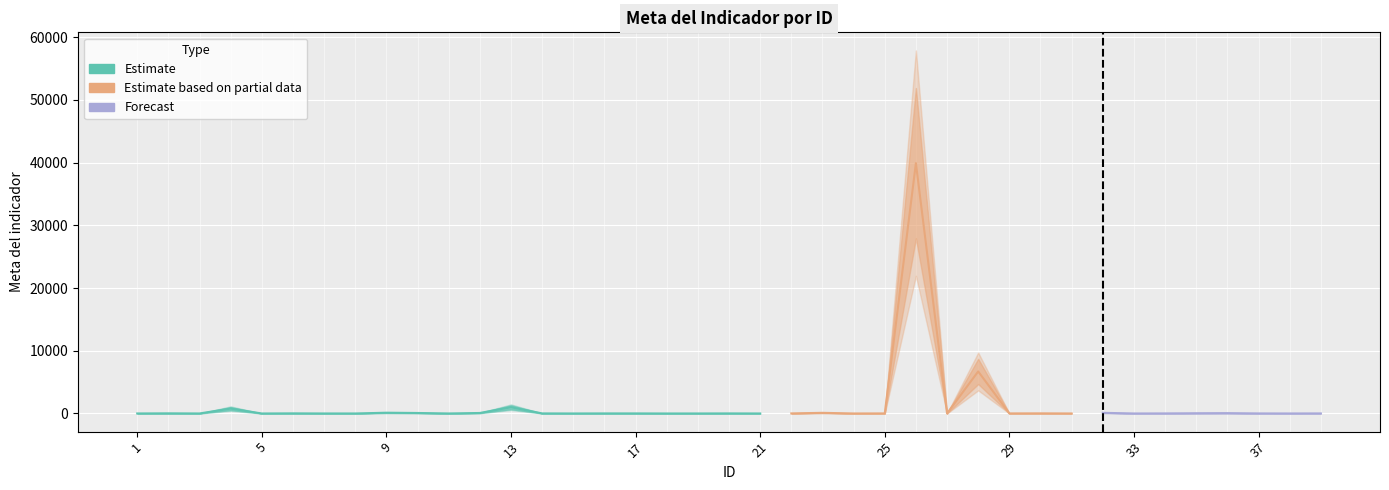

Which label corresponds to the smallest value in the chart?

5